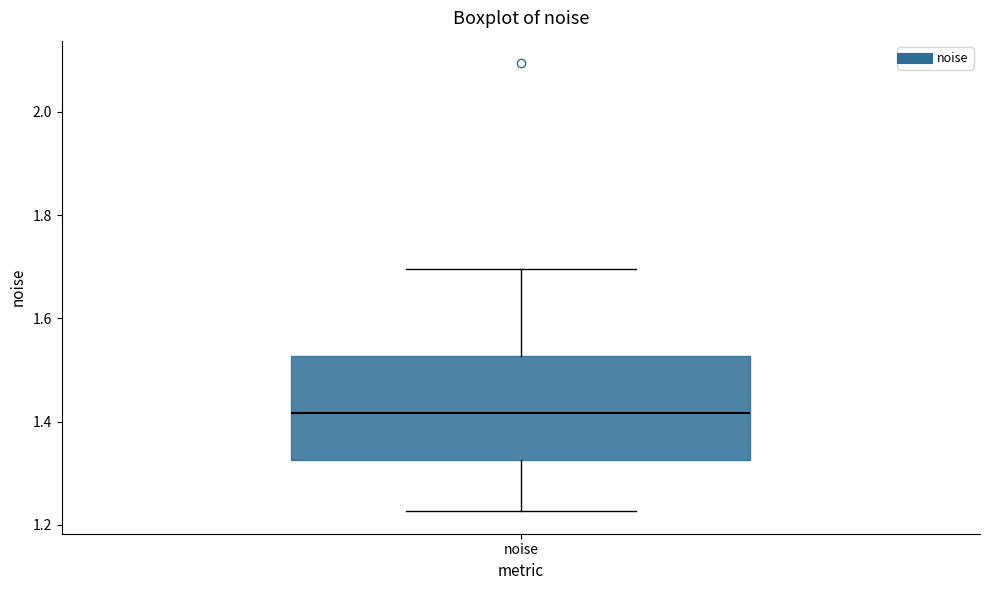

Where is the lower edge of the box for noise on the y-axis? The values are not printed on the chart, so give them approximately, as read against the axis.

1.32